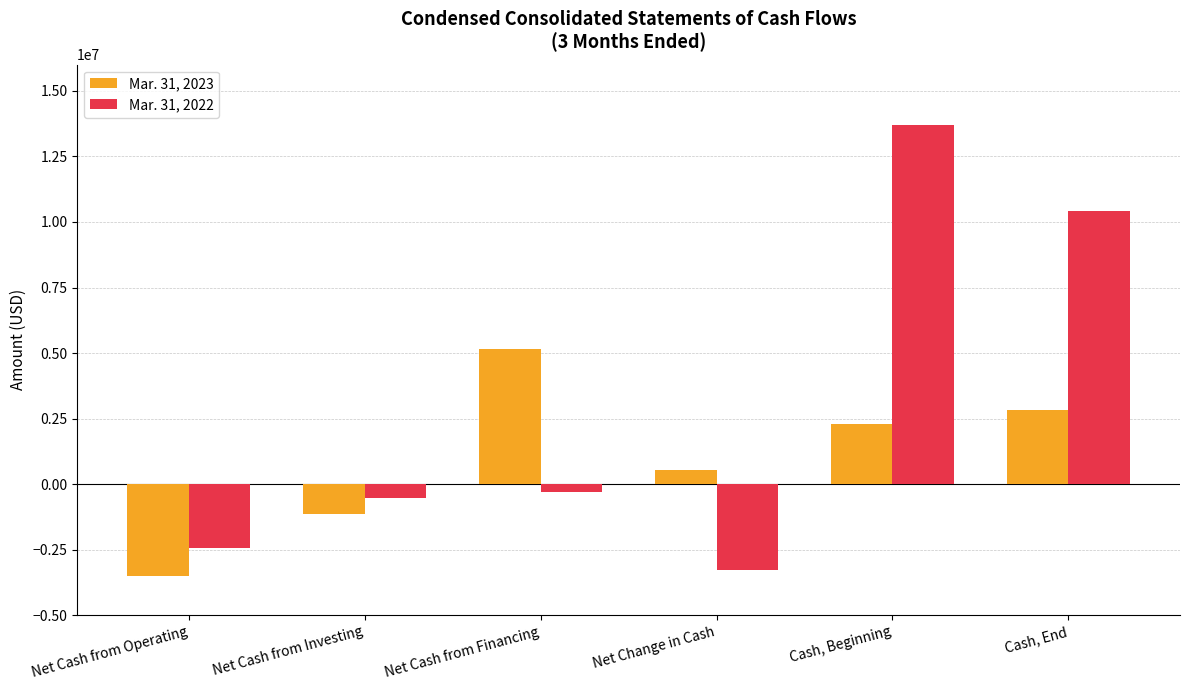

What is the value of the Mar. 31, 2023 bar at the 5th from the left?

2295259